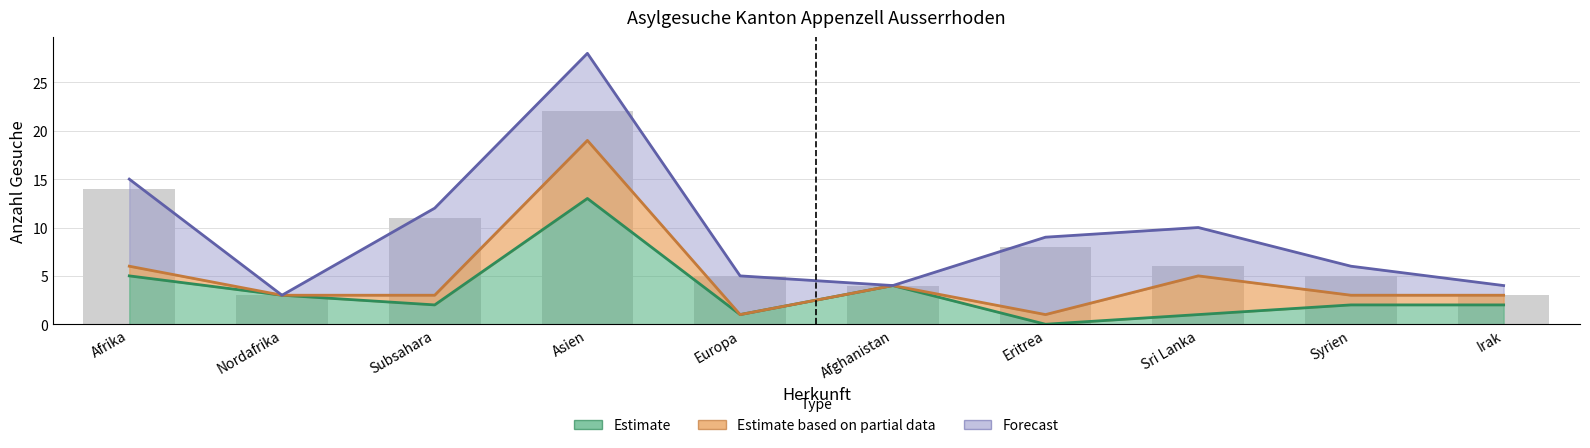

At how many categories does at least one series exceed 12?

2